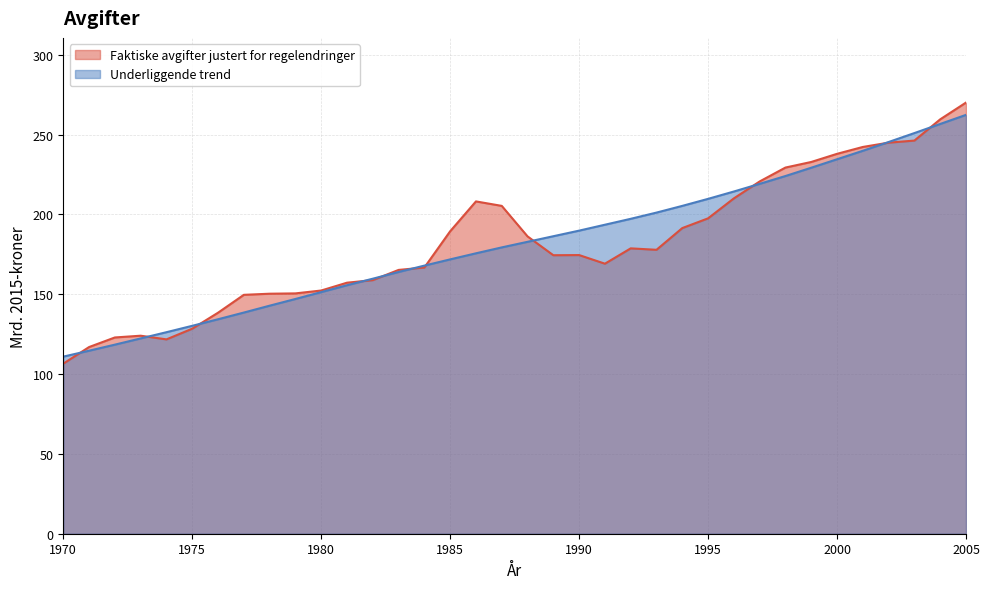

True or false: Faktiske avgifter justert for regelendringer has more than 1 points higher than both neighbors.

True